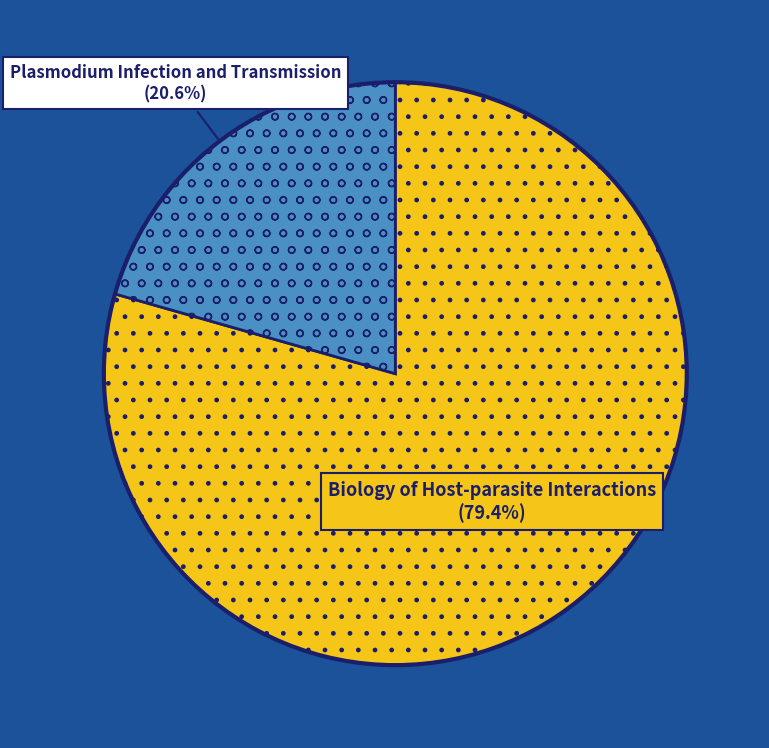

Is there any slice that represents more than half of the pie?

Yes